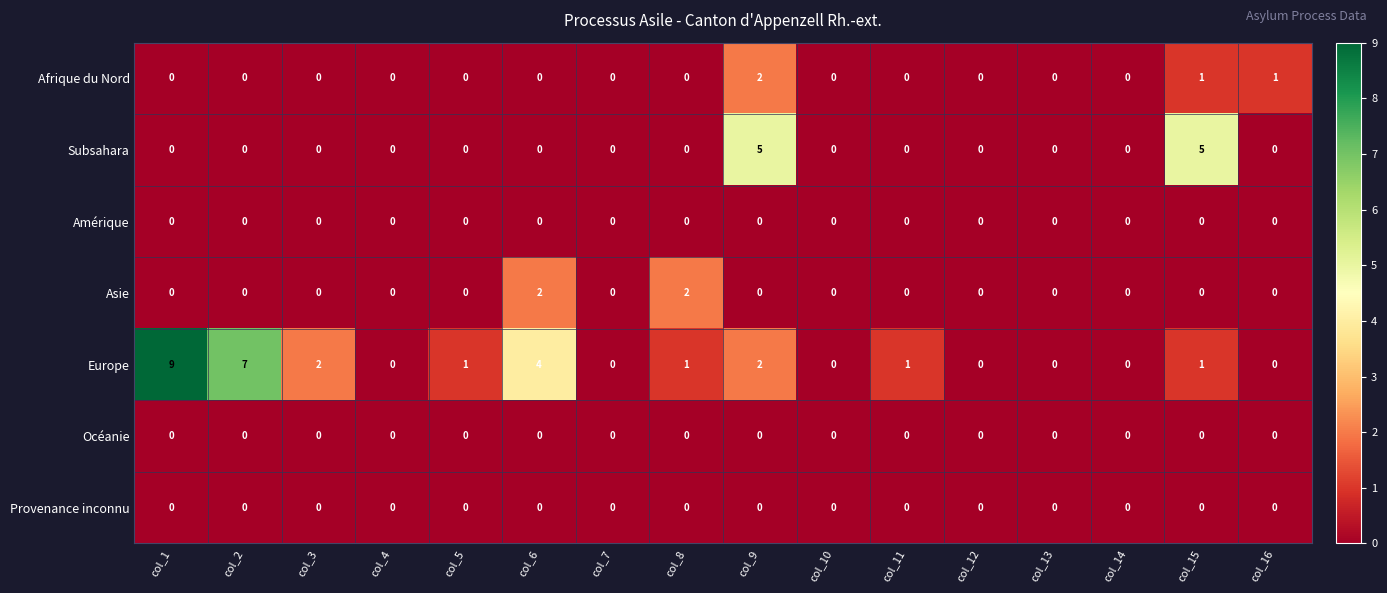

At which label is Europe closest to 4?

col_6